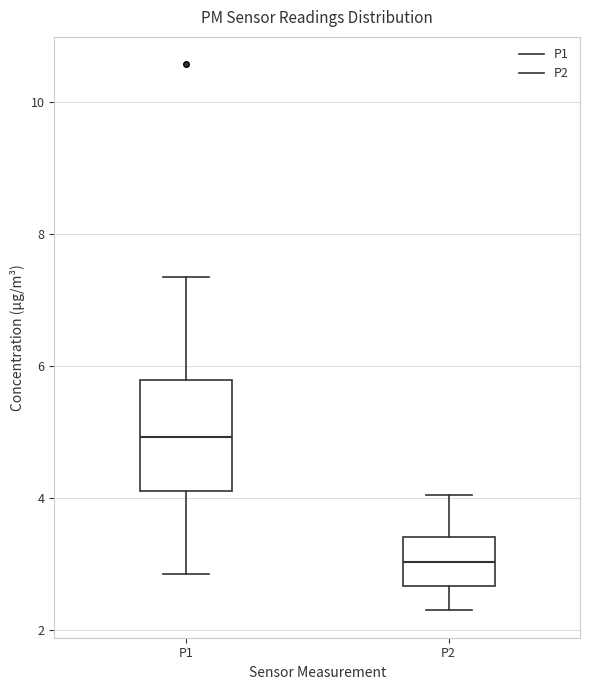

Reading left to right, read every box against the y-axis: the position of its median line, the range the box covers, and the ends of its whiskers. The values are not printed on the chart, so give them approximately, as read against the axis.

P1: median 5.0, box 4.2 to 5.8, whiskers 2.8 to 7.4
P2: median 3.0, box 2.6 to 3.4, whiskers 2.4 to 4.0